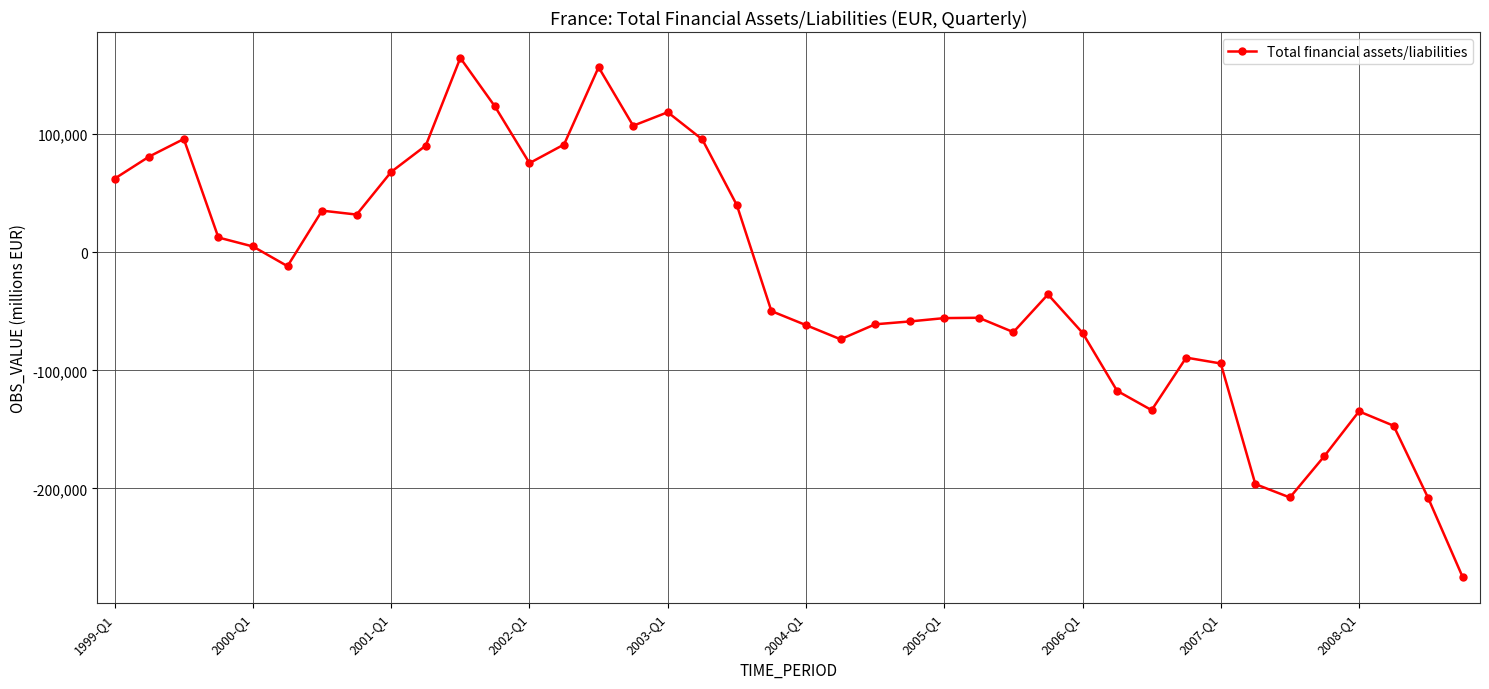

What is the value of the 14th point from the left?

91261